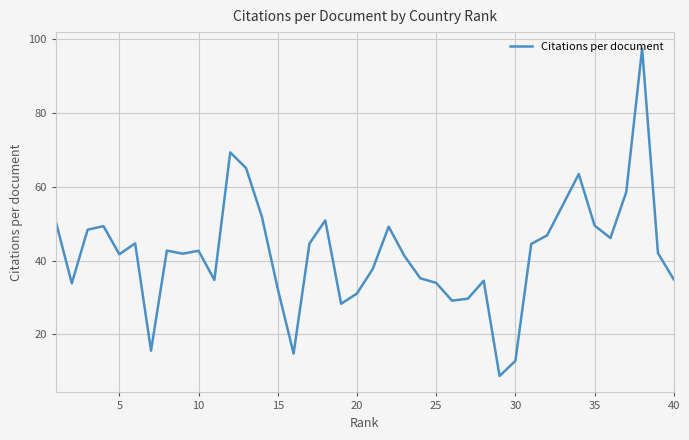

How many lines are shown in the chart?

1